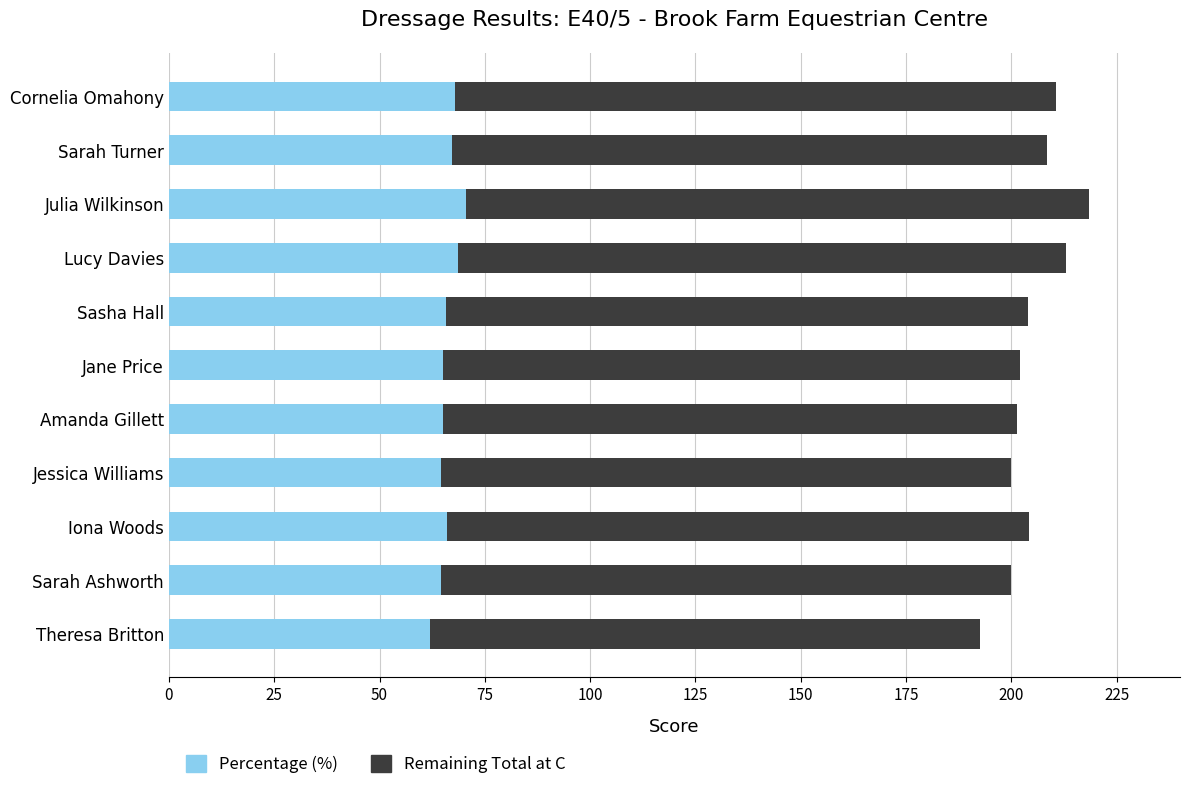

What is the maximum value for Percentage (%)?

70.5